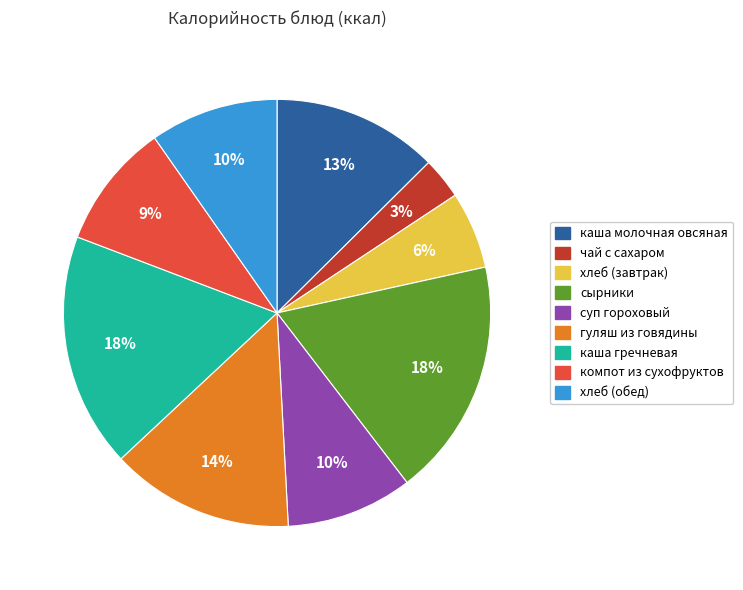

To the nearest percent, what is the combined percentage of сырники and суп гороховый?

28%